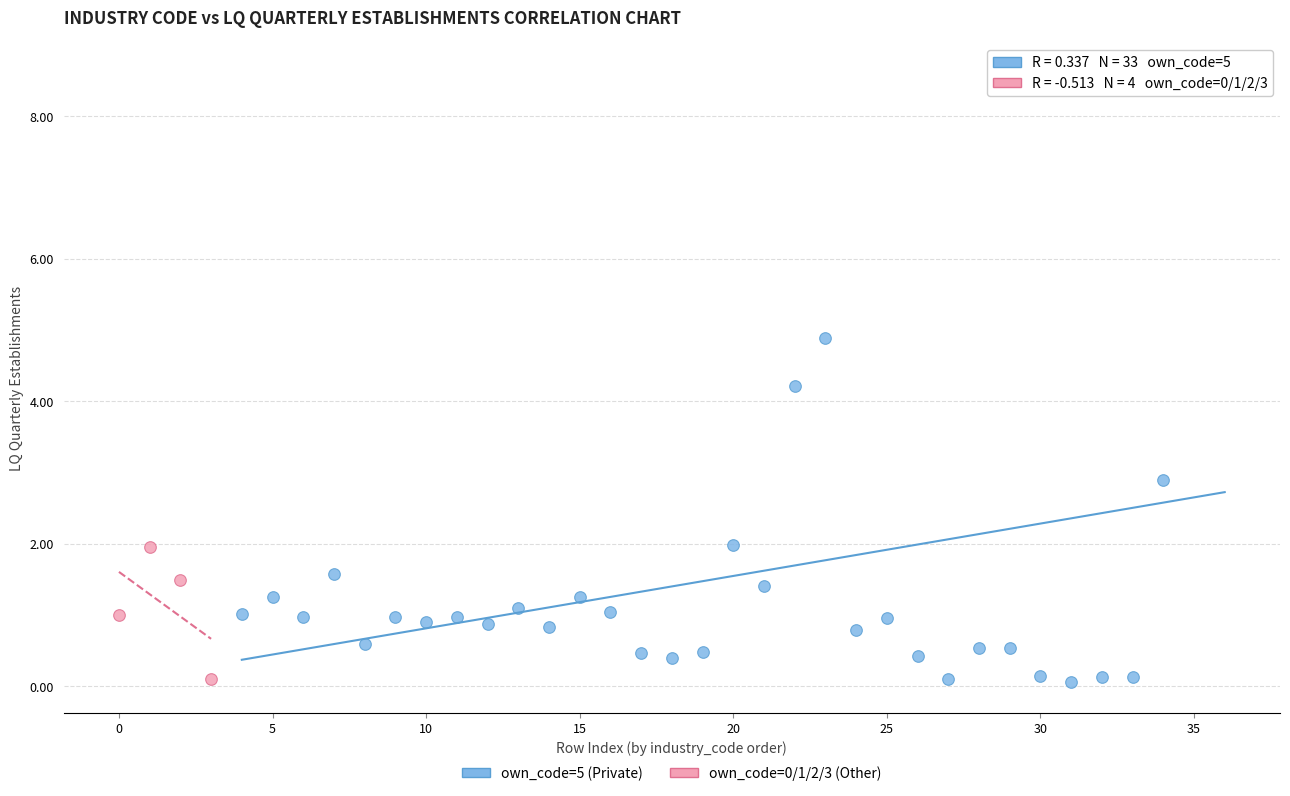

Which series reaches the maximum Y coordinate?

own_code=5 (Private)